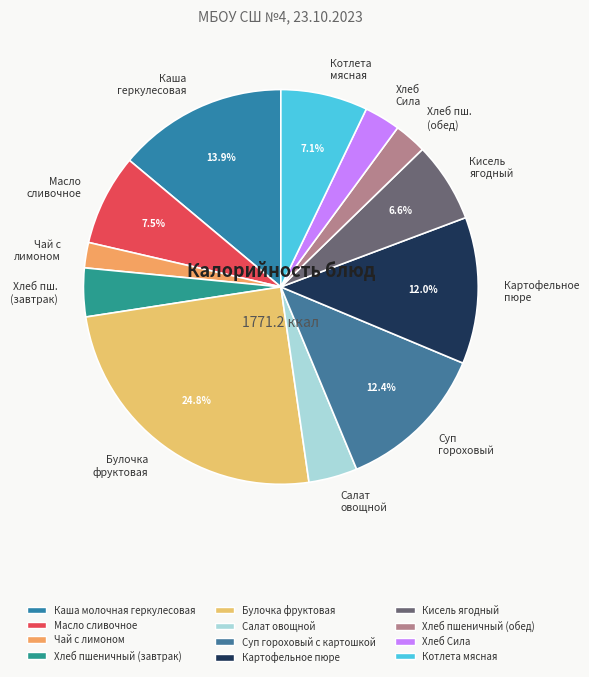

What percentage is NOT represented by Масло сливочное?

92.5%